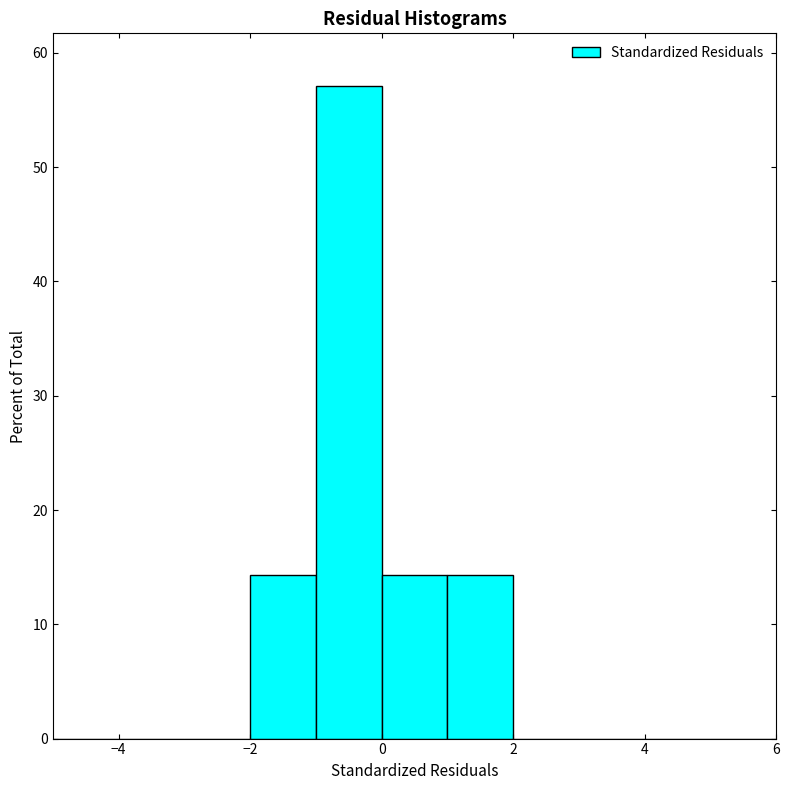

Reading left to right, list every bar in this chart as the range it spans on the x-axis followed by its height. The values are not printed on the chart, so give them approximately, as read against the axis.

-5 to -4: 0
-4 to -3: 0
-3 to -2: 0
-2 to -1: 14
-1 to 0: 57
0 to 1: 14
1 to 2: 14
2 to 3: 0
3 to 4: 0
4 to 5: 0
5 to 6: 0